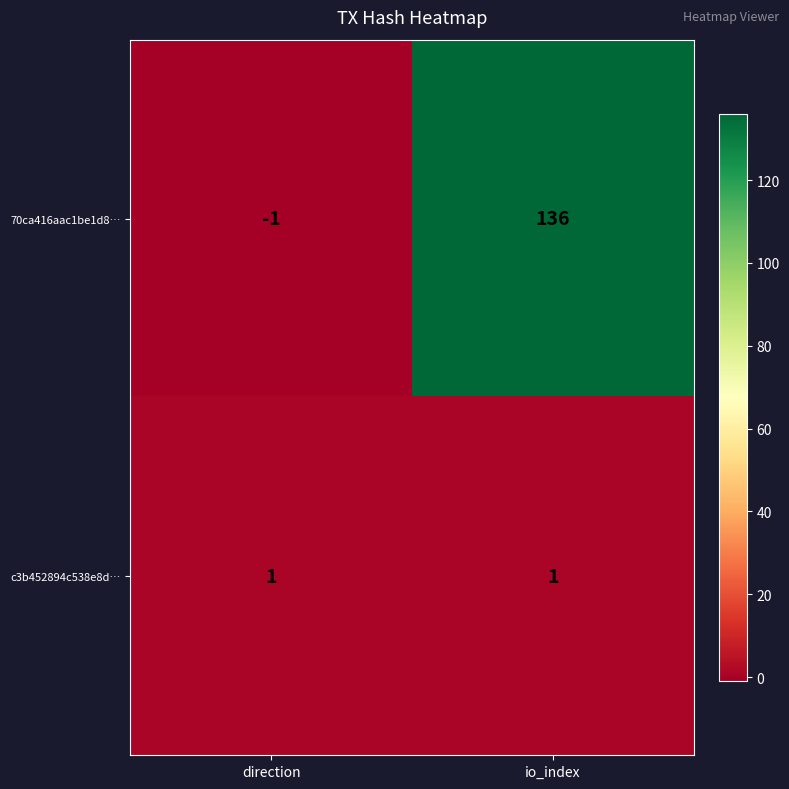

At direction, list the series in order from largest to smallest.

c3b452894c538e8d…, 70ca416aac1be1d8…